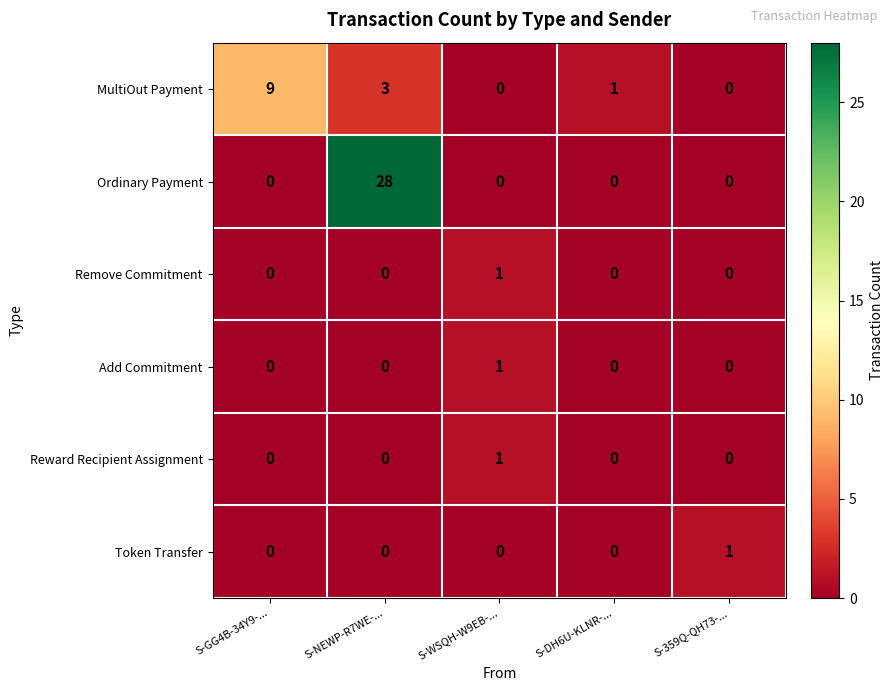

Which series changed the most between S-GG4B-34Y9-... and S-DH6U-KLNR-...?

MultiOut Payment